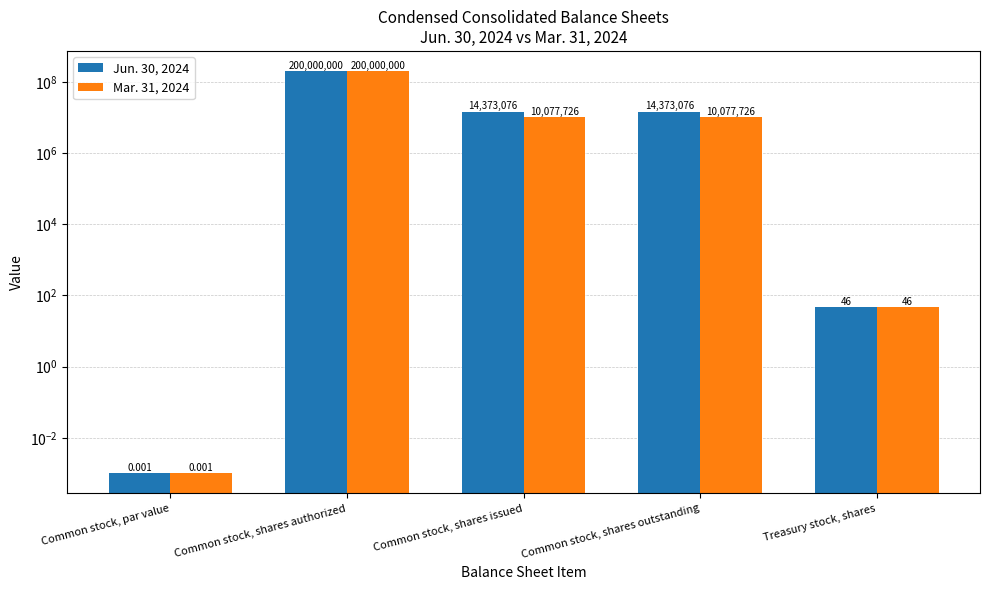

What is the difference between the maximum and minimum values in the Jun. 30, 2024 series?

200000000.0